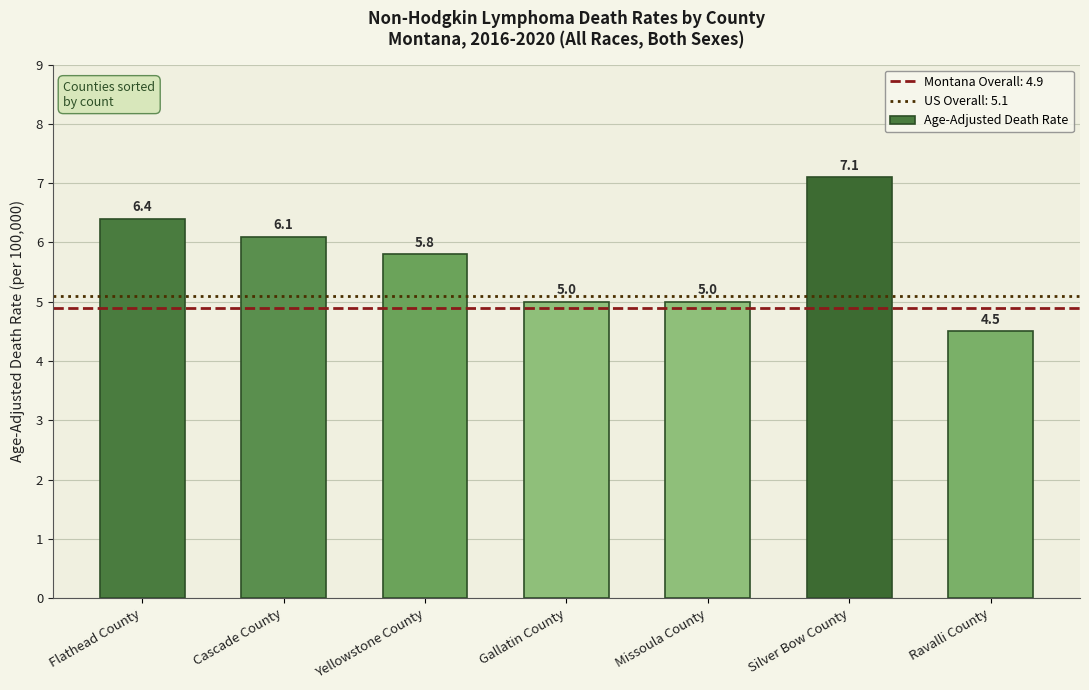

At which category does the chart reach its minimum across all series?

Ravalli County